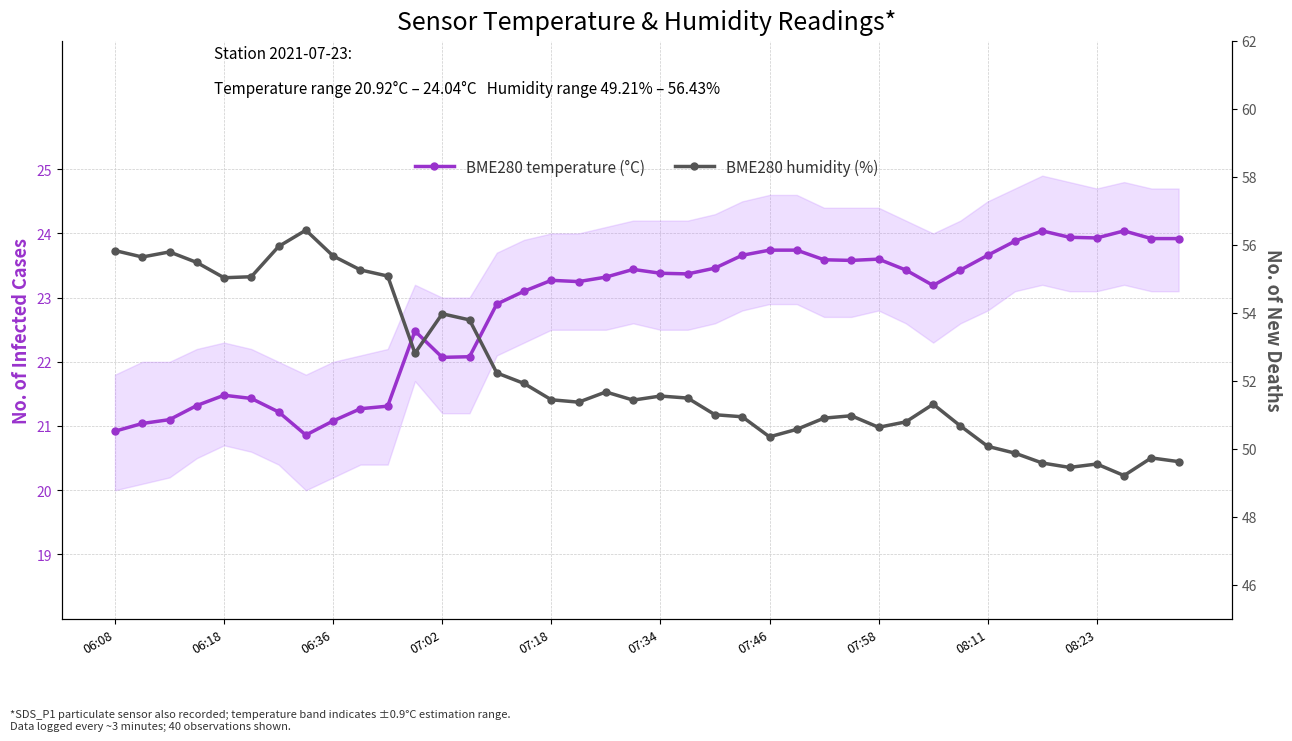

List the series in order of their overall mean, lowest first.

BME280 temperature (°C), BME280 humidity (%)